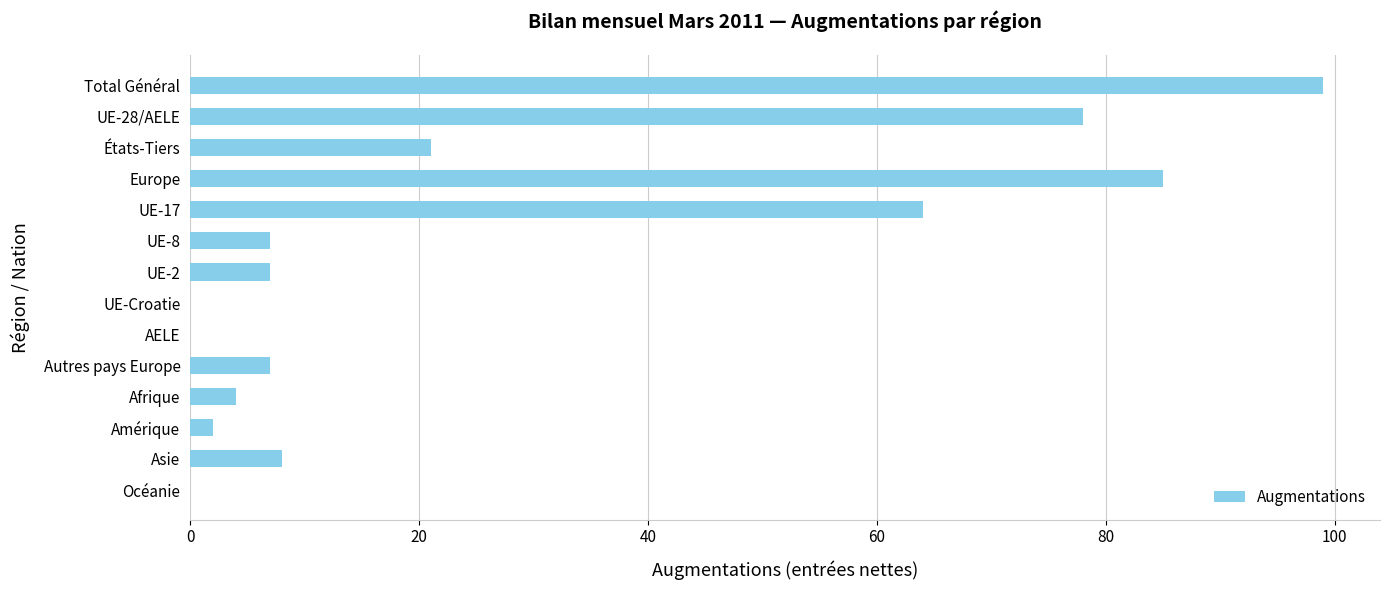

Reading top to bottom, extract all data points from this chart.

Total Général=99	UE-28/AELE=78	États-Tiers=21	Europe=85	UE-17=64	UE-8=7	UE-2=7	UE-Croatie=0	AELE=0	Autres pays Europe=7	Afrique=4	Amérique=2	Asie=8	Océanie=0